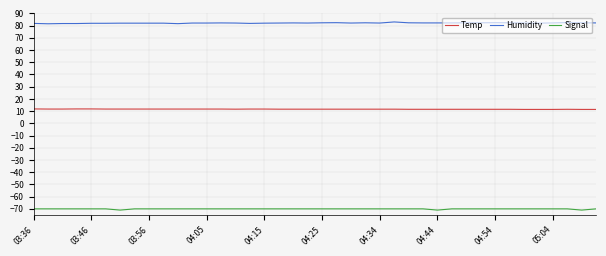

What are all the series names shown in the legend?

Temp, Humidity, Signal